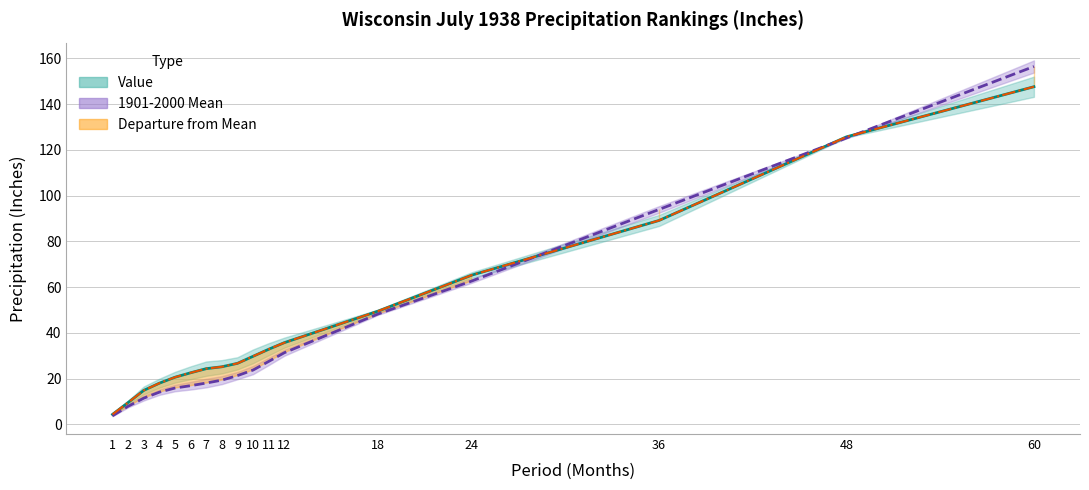

True or false: 1901-2000 Mean has more than 2 points higher than both neighbors.

False